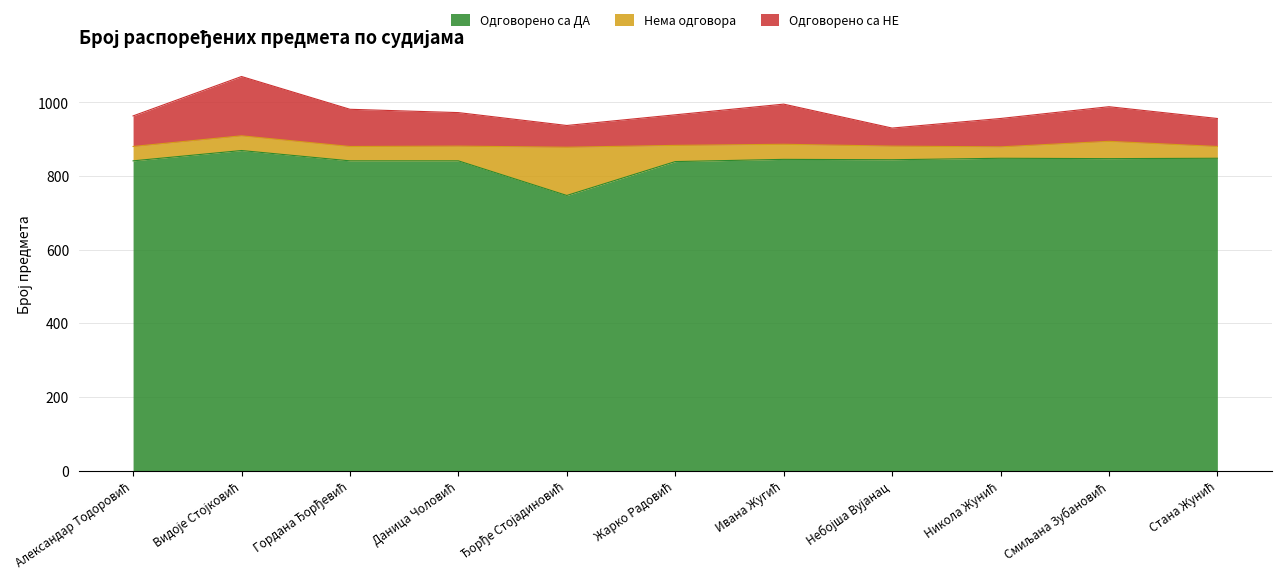

What is the maximum value for Одговорено са ДА?

869